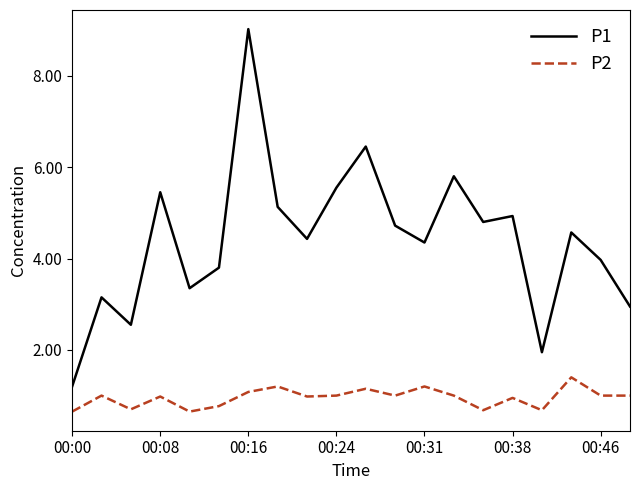

Rank the series by their maximum value, from highest to lowest.

P1, P2